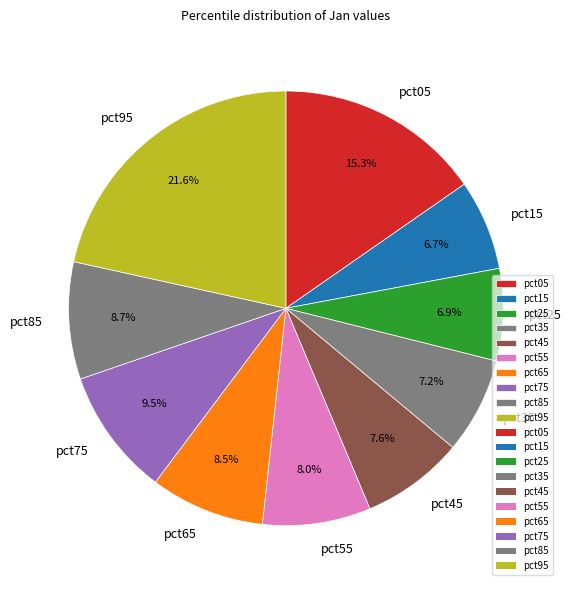

How many segments does this pie chart have?

10